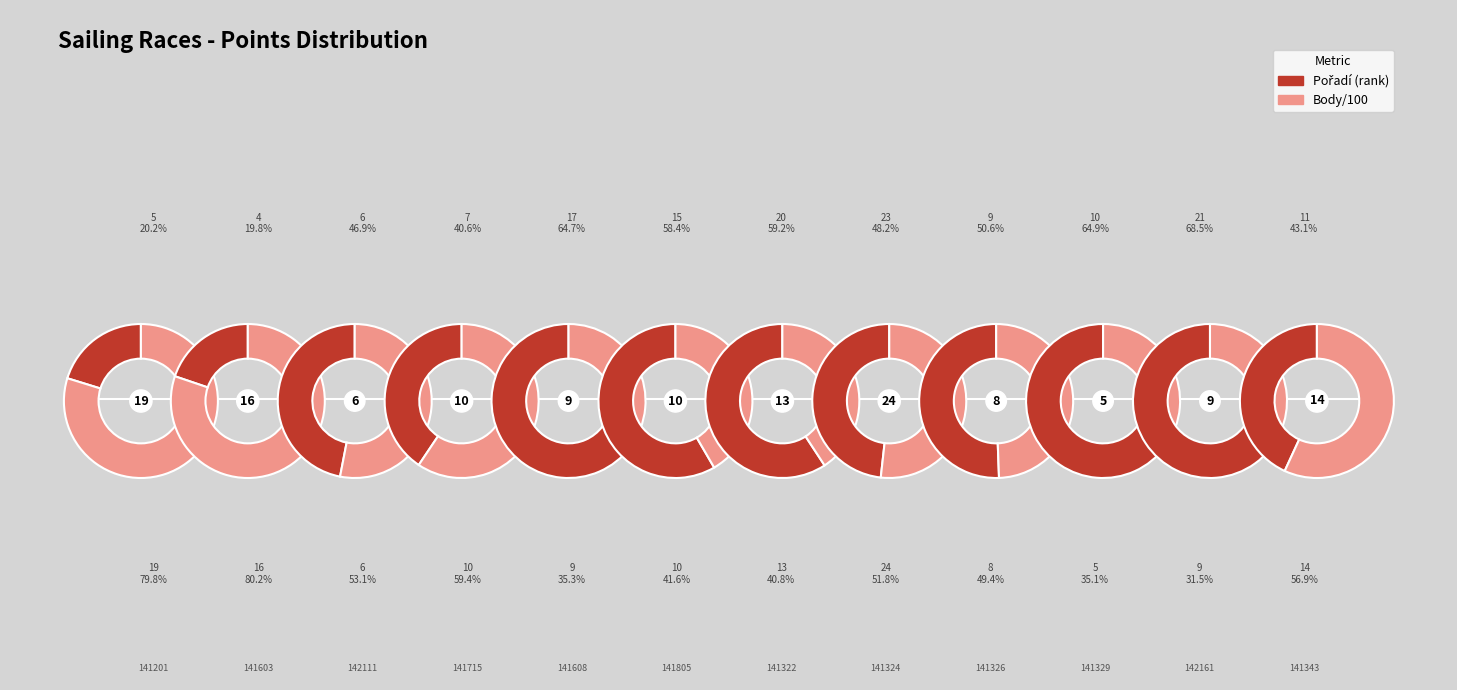

To the nearest percent, what portion does 141322 represent?

14%